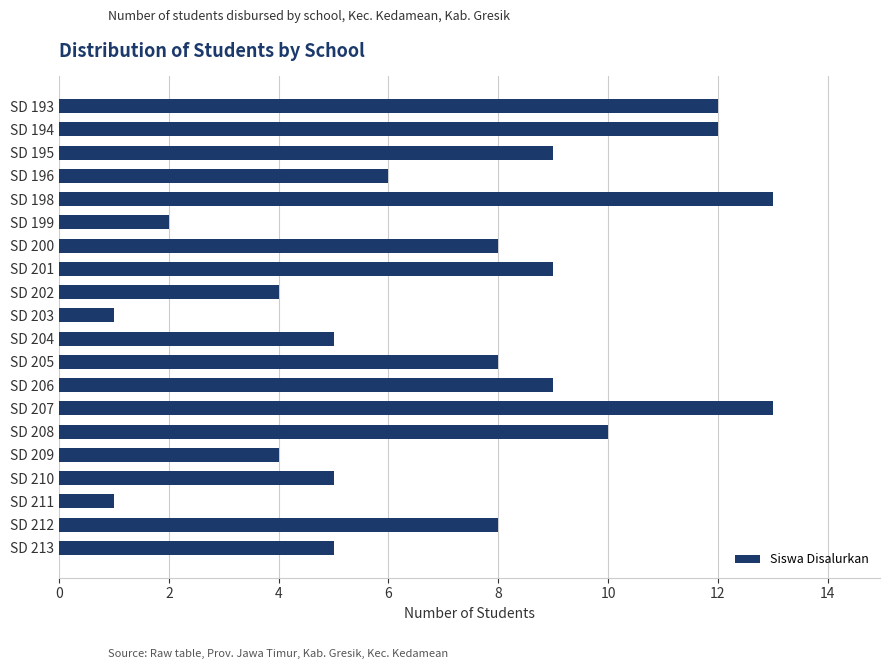

Approximately how many times larger is the value at SD 193 compared to SD 203?

12.0